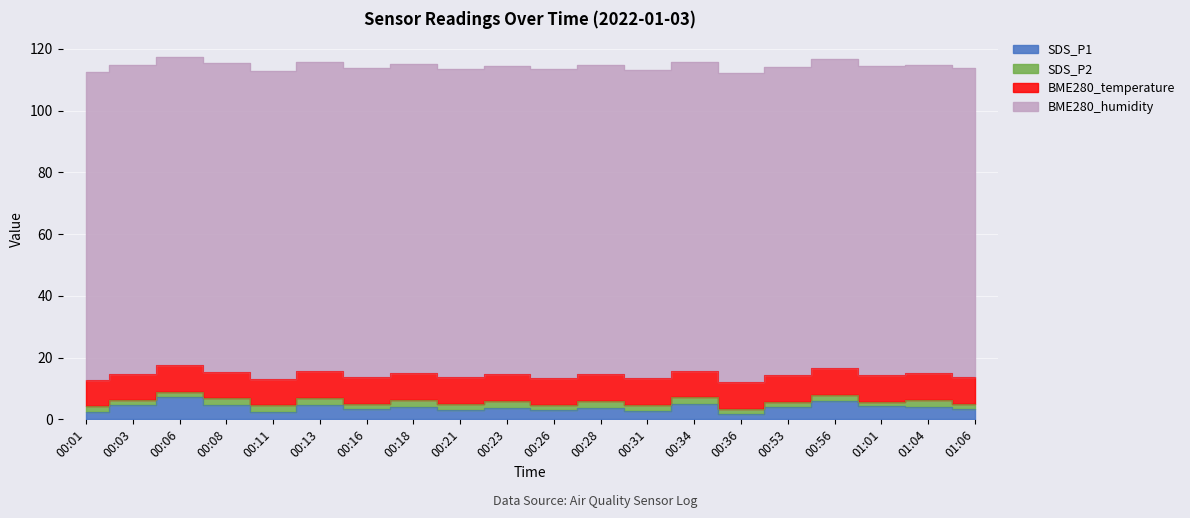

How many lines are shown in the chart?

4